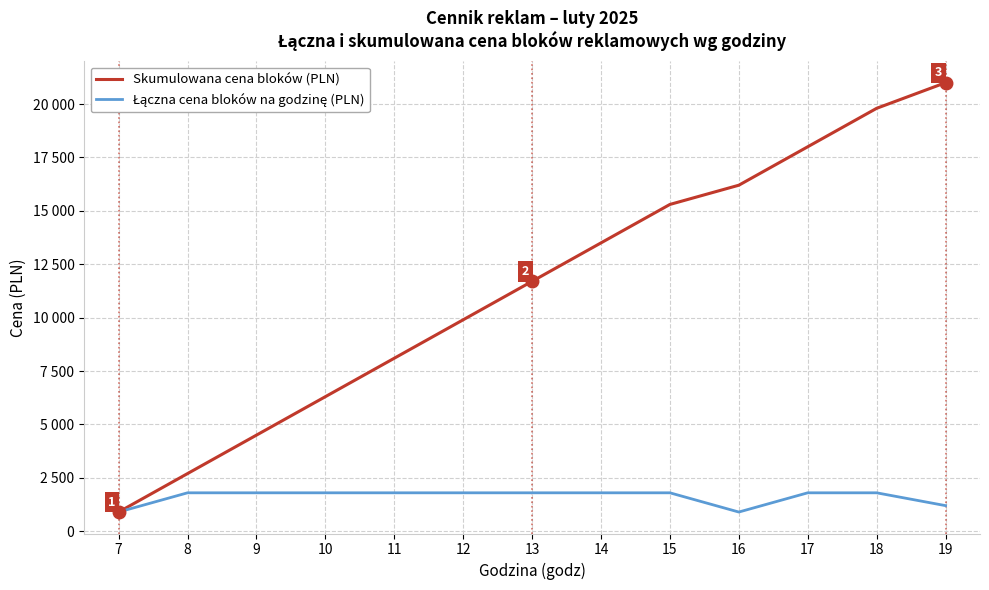

Does the chart display data point markers on the line(s)?

No